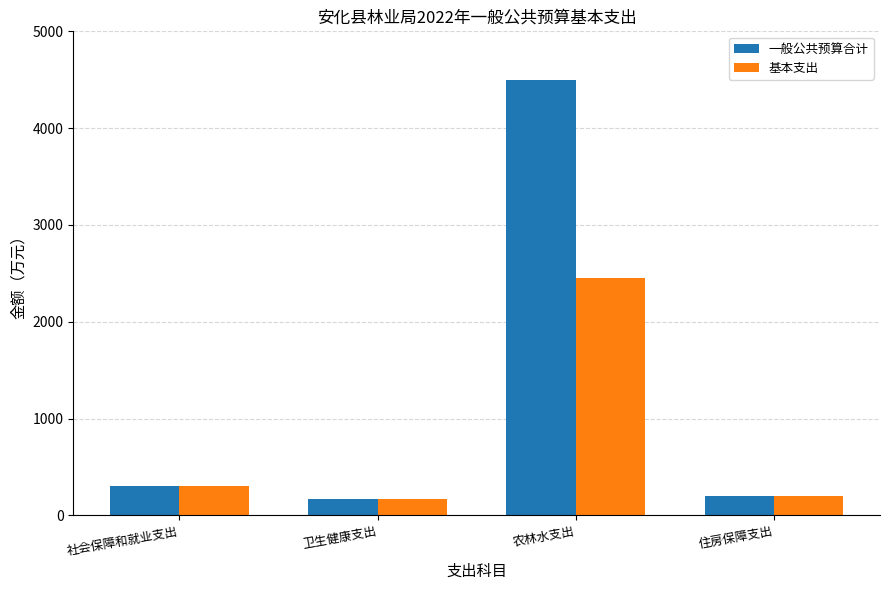

What are all the series names shown in the legend?

一般公共预算合计, 基本支出